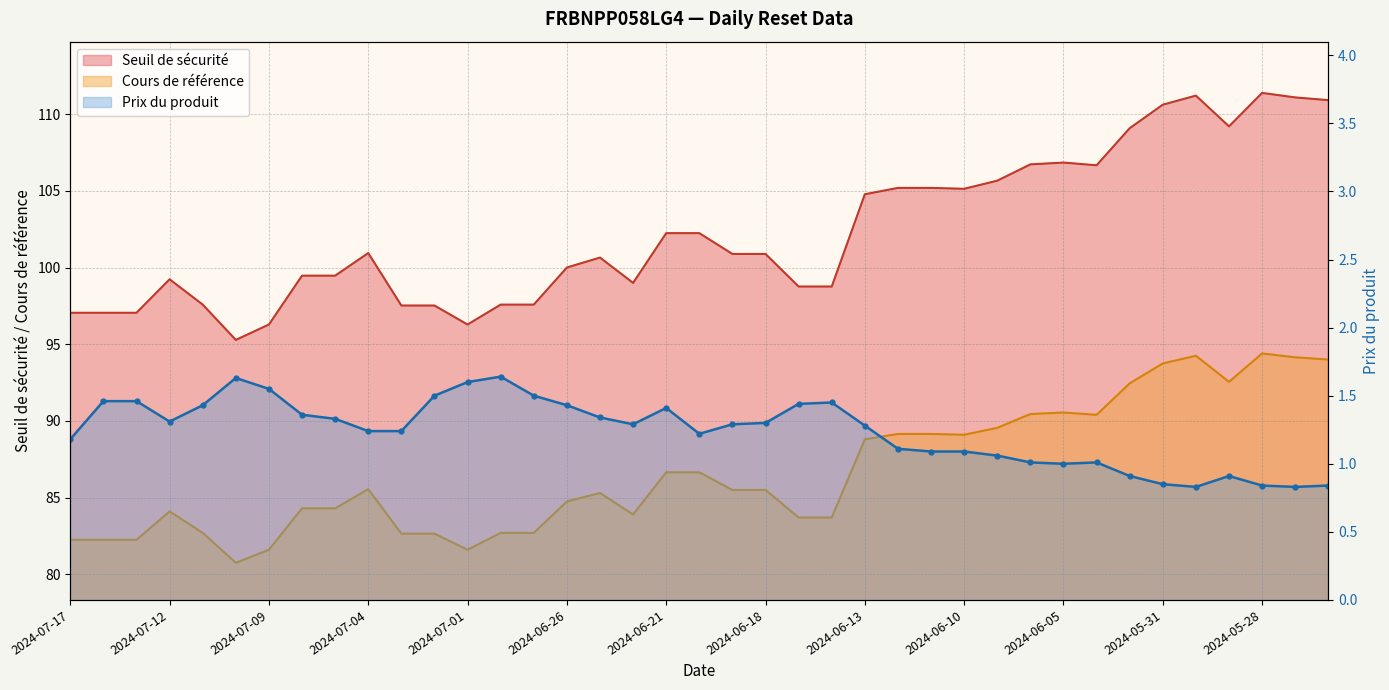

What is the minimum value for Prix du produit?

0.8